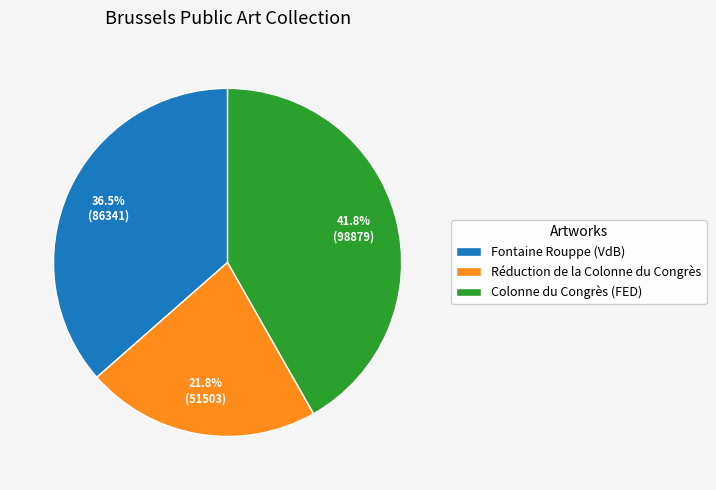

Is there a majority slice in this chart?

No